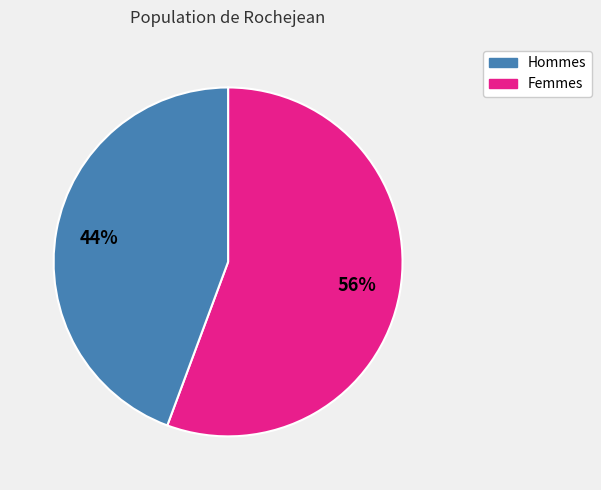

To the nearest percent, what is the average slice percentage?

50%